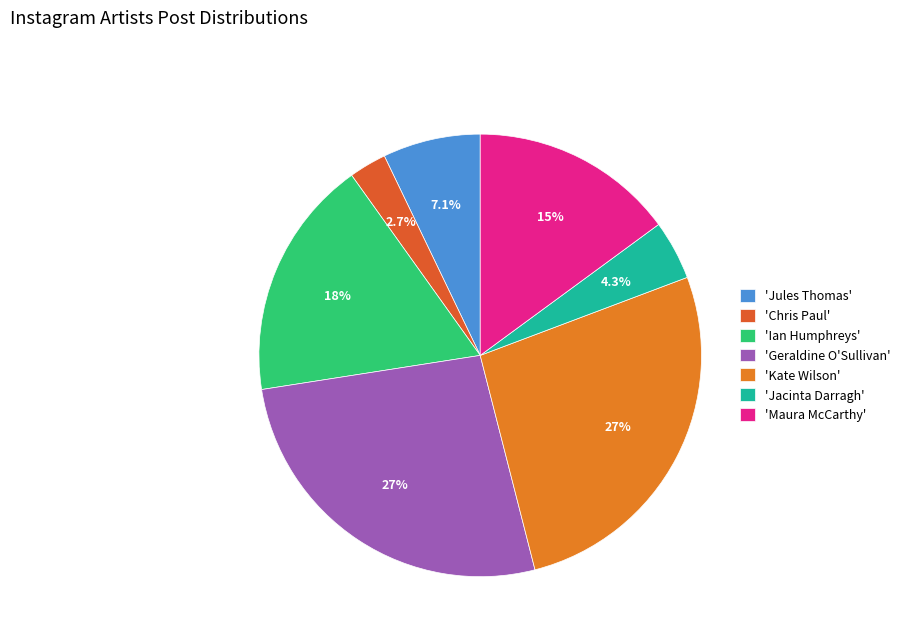

Count the number of slices in the pie.

7